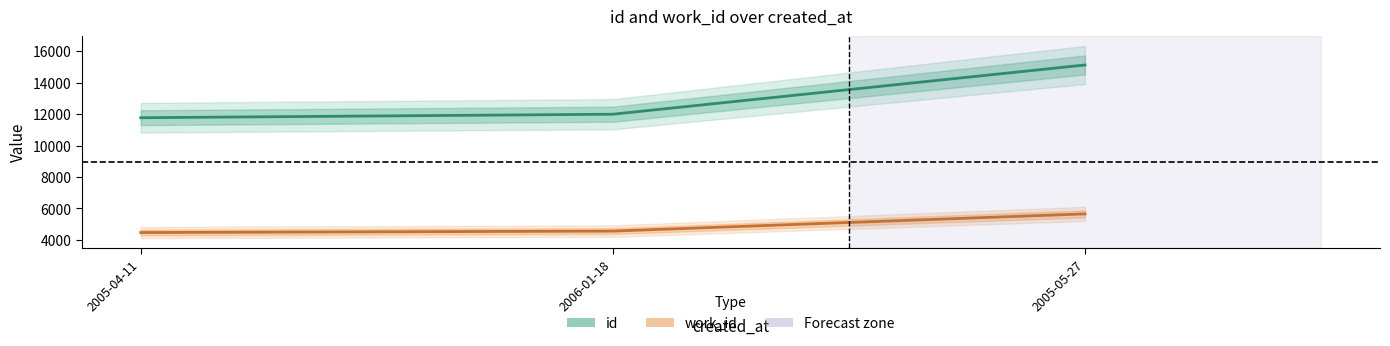

Is the value of id at 2006-01-18 greater than the value of work_id at 2005-04-11?

Yes